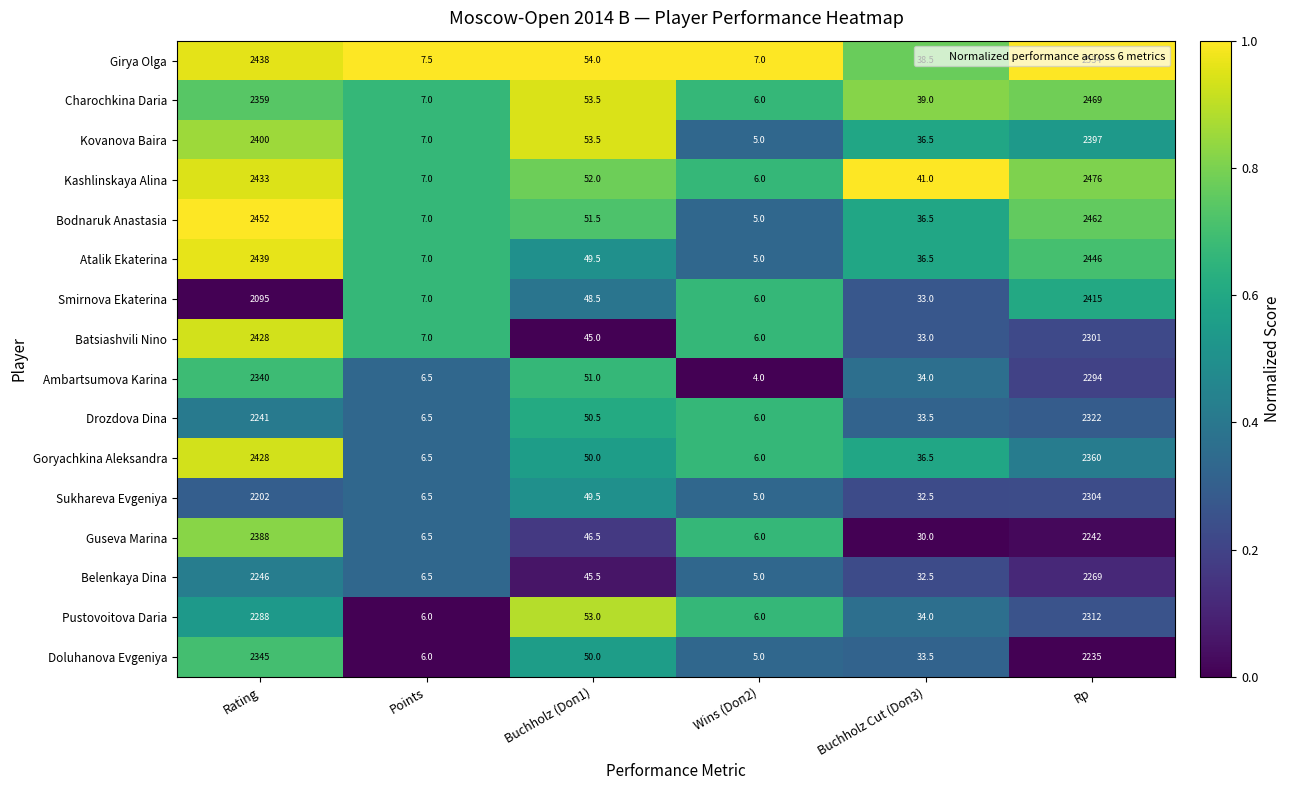

List the labels in order of Atalik Ekaterina value, largest first.

Rp, Rating, Buchholz (Doп1), Buchholz Cut (Doп3), Points, Wins (Doп2)